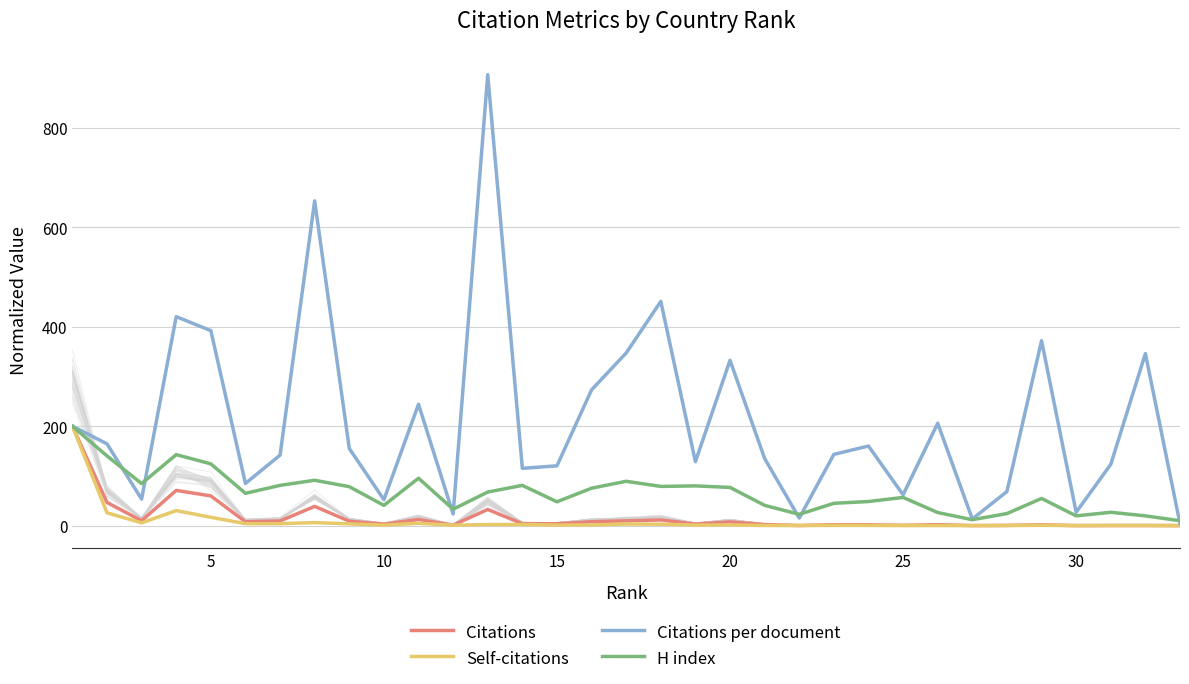

The value of Self-citations at 30 is 0.0. True or false?

True